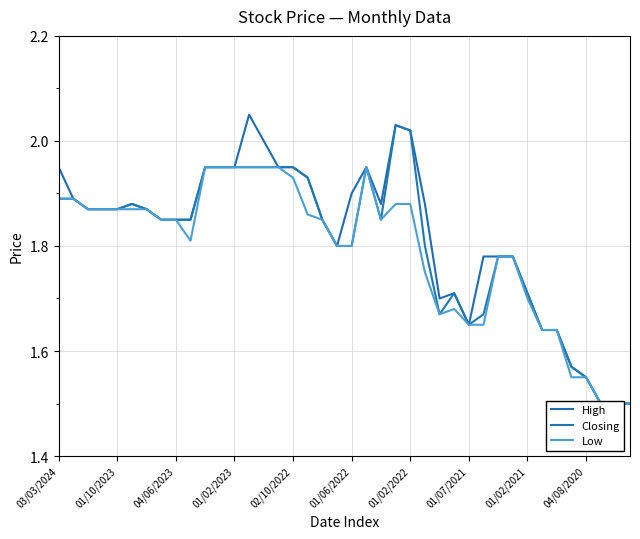

Is it true that Closing equals 1.9 at 17?

True